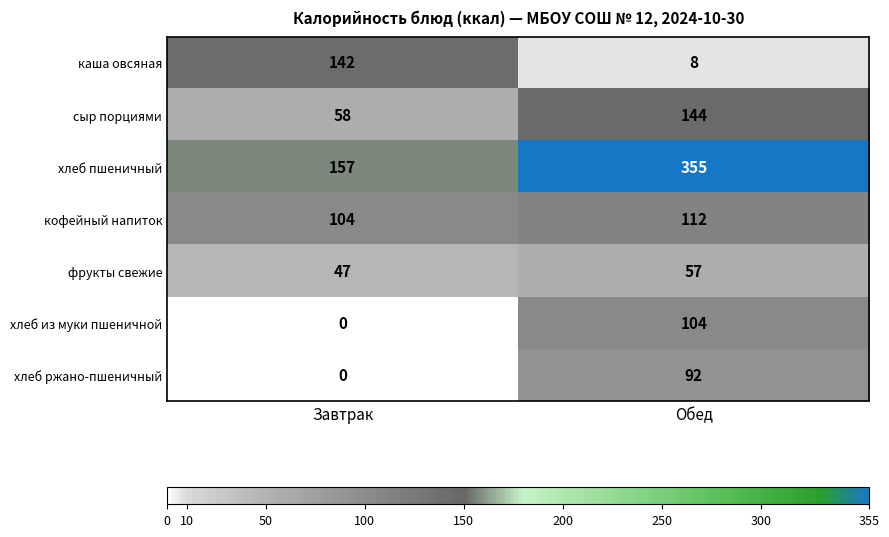

What is the difference between the хлеб пшеничный values at Обед and Завтрак?

198